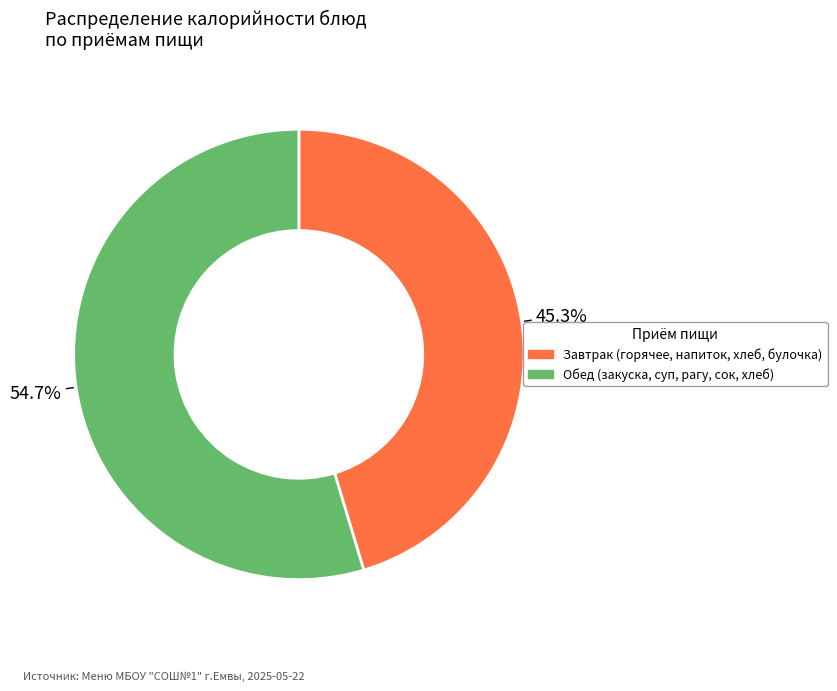

Is there a majority slice in this chart?

Yes